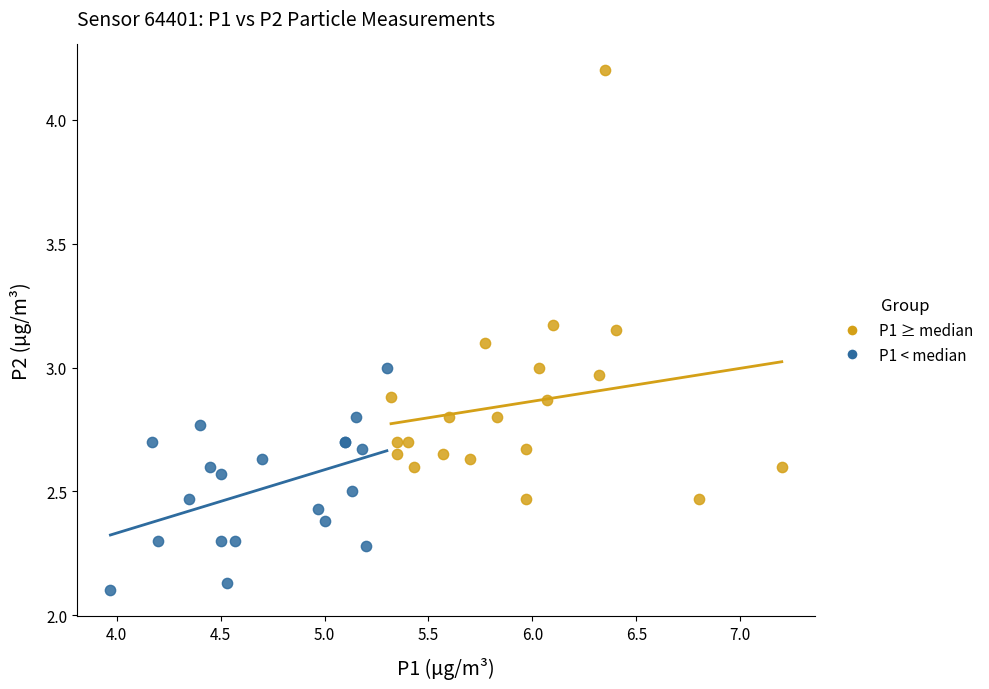

What are all the series names shown in the legend?

P1 ≥ median, P1 < median